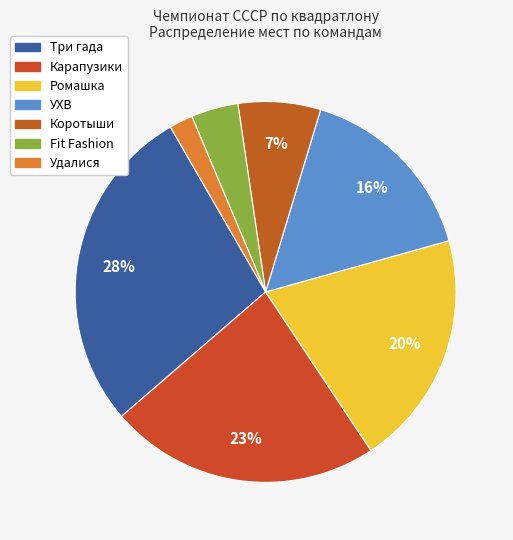

How many slices are in this pie chart?

7